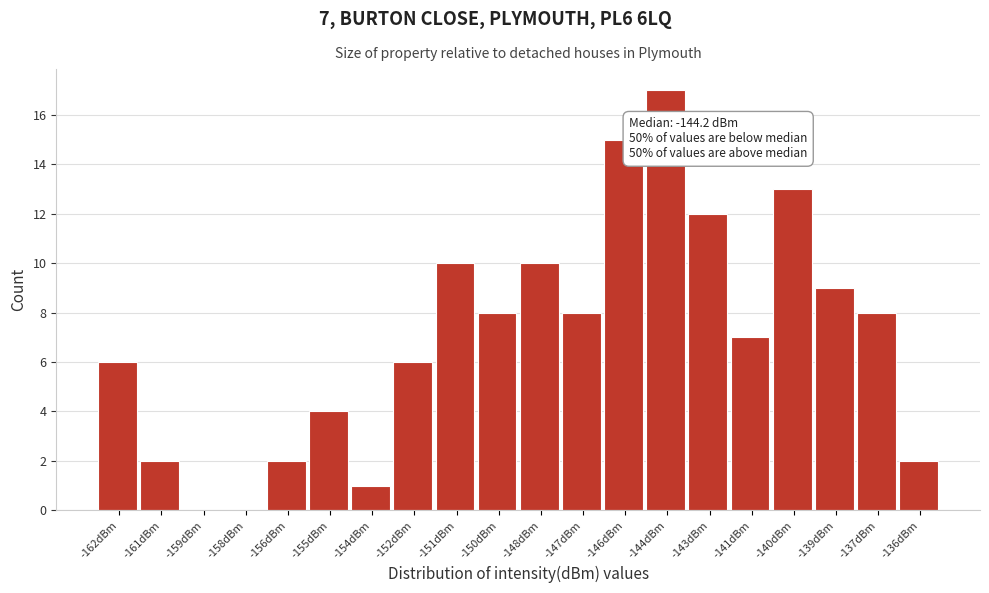

Reading right to left, list all the values displayed in this chart.

-136dBm=2	-137dBm=8	-139dBm=9	-140dBm=13	-141dBm=7	-143dBm=12	-144dBm=17	-146dBm=15	-147dBm=8	-148dBm=10	-150dBm=8	-151dBm=10	-152dBm=6	-154dBm=1	-155dBm=4	-156dBm=2	-158dBm=0	-159dBm=0	-161dBm=2	-162dBm=6